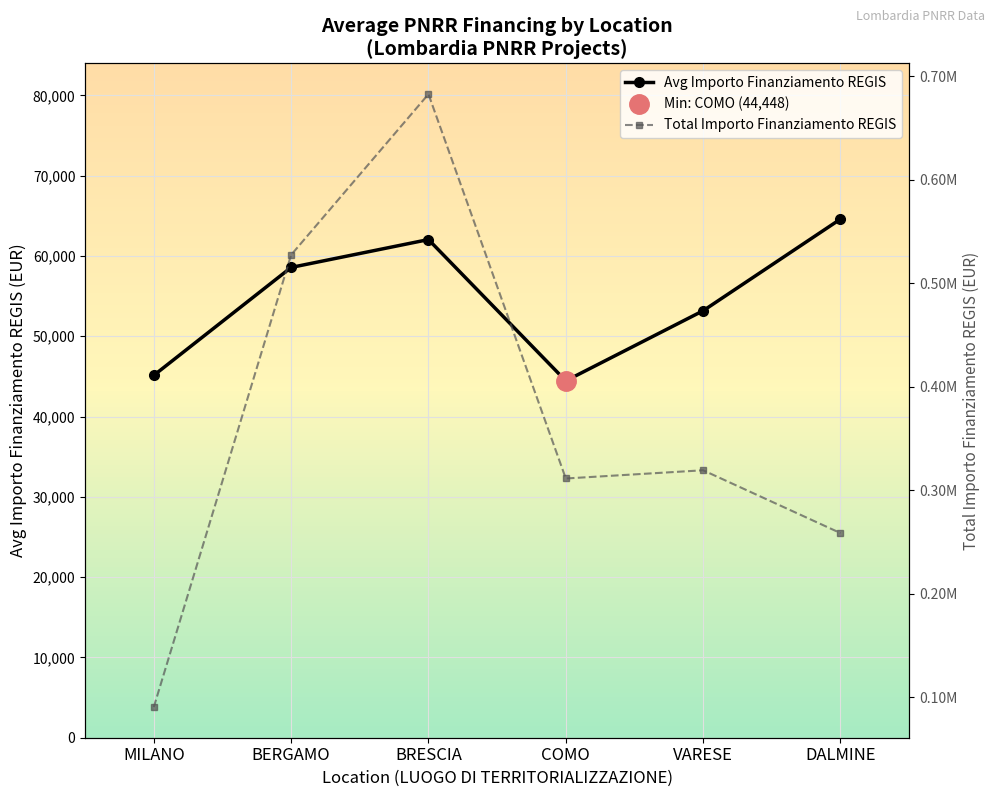

What is the difference between the maximum and minimum values in the Total Importo Finanziamento REGIS series?

592233.8